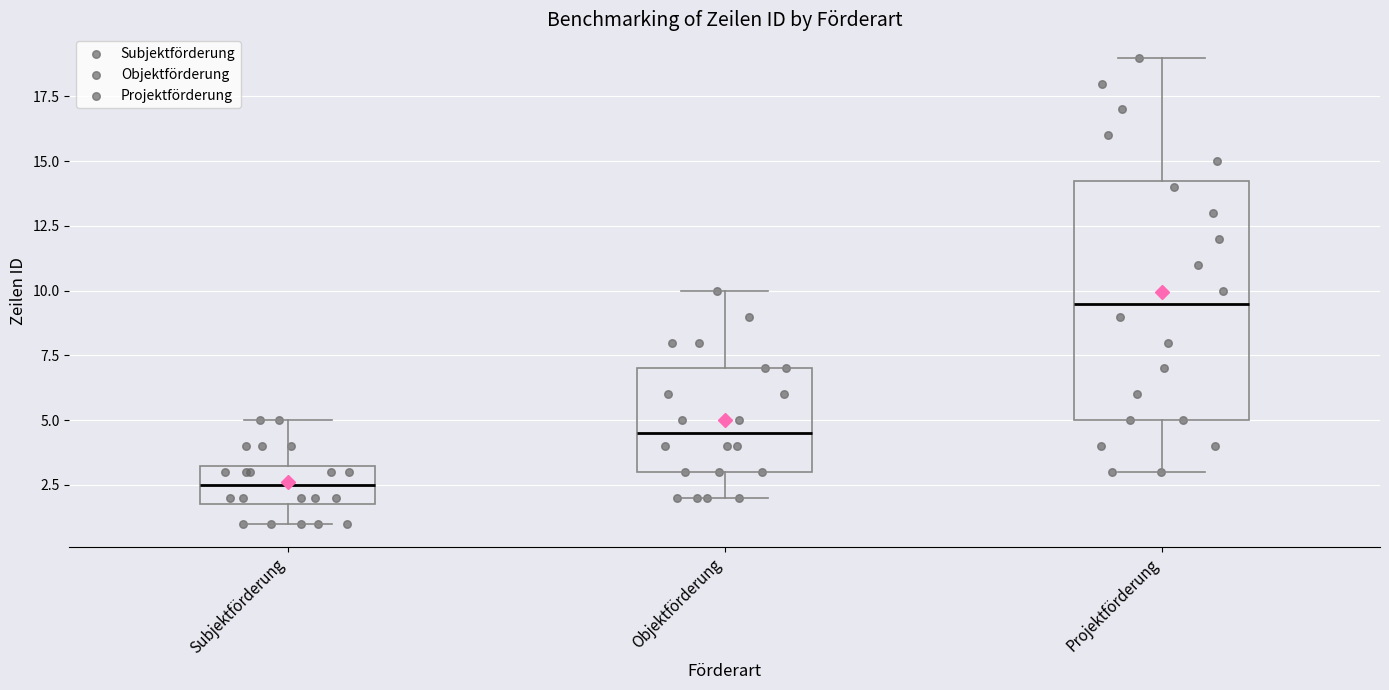

Which box's median line is the highest?

Projektförderung